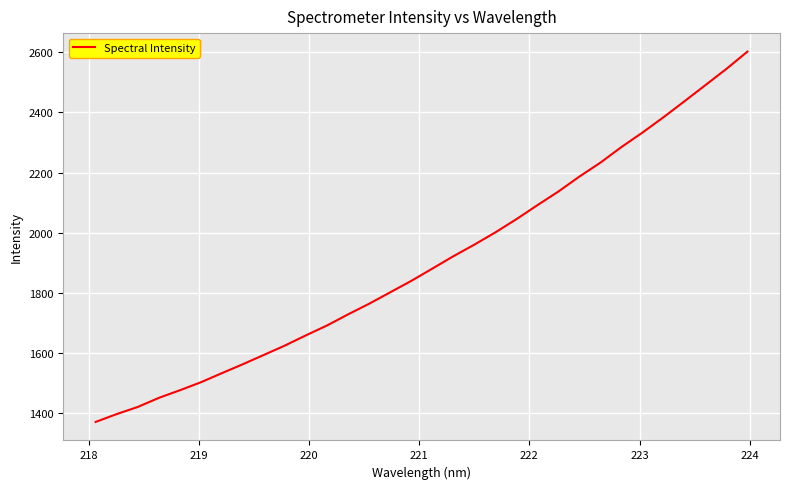

What is the greatest value displayed?

2602.1